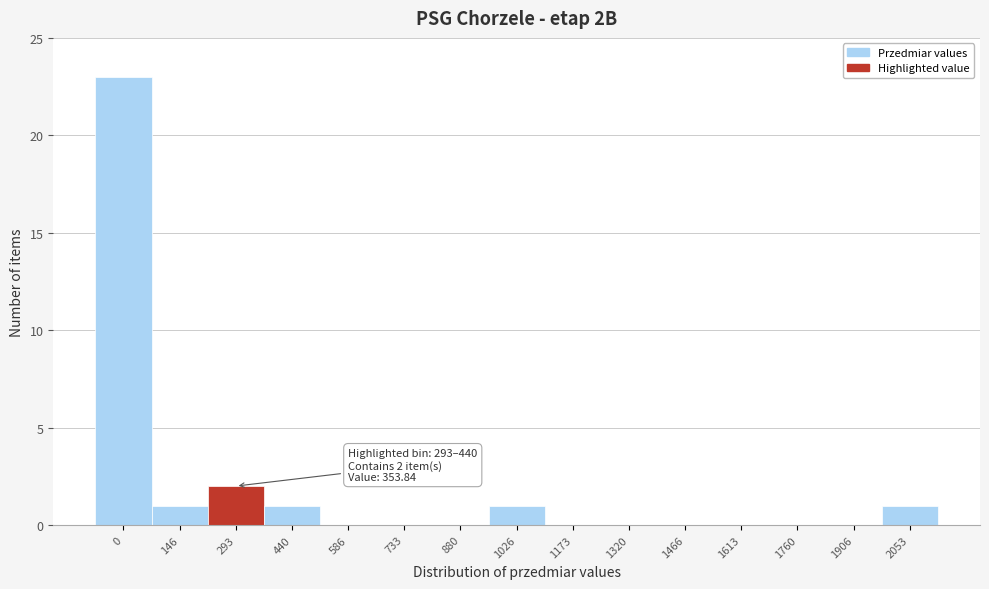

Reading left to right, list all the values displayed in this chart.

0=23	146=1	293=2	440=1	586=0	733=0	880=0	1026=1	1173=0	1320=0	1466=0	1613=0	1760=0	1906=0	2053=1